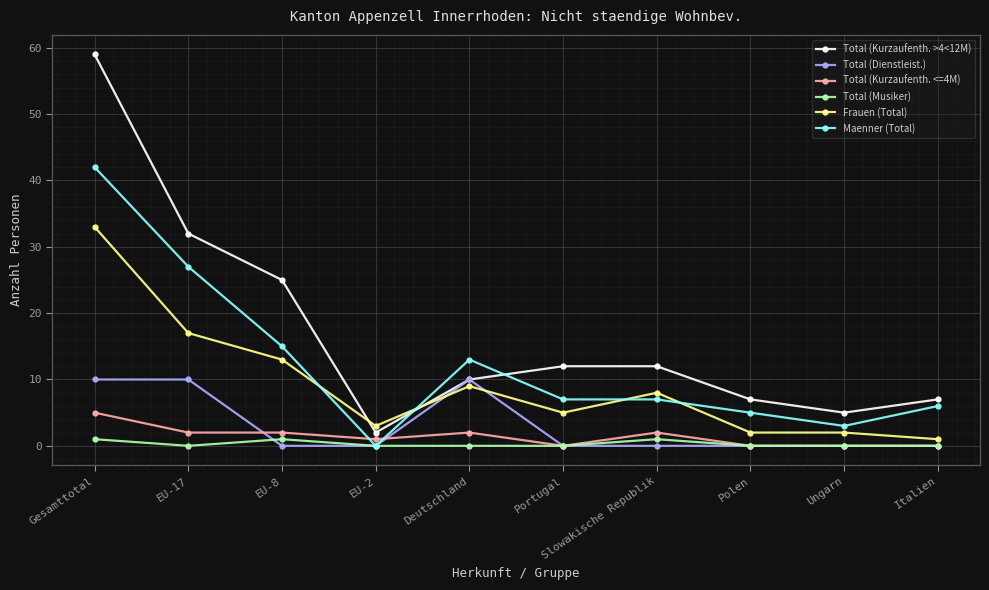

Is this an area chart (filled region under the line)?

No